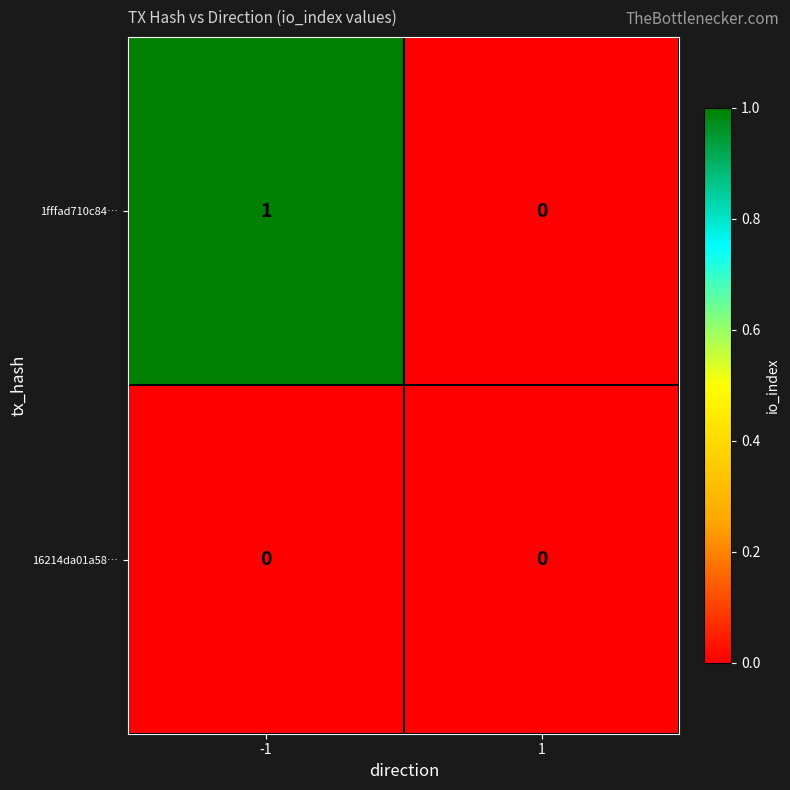

Which series has the largest range (max minus min)?

1fffad710c84…